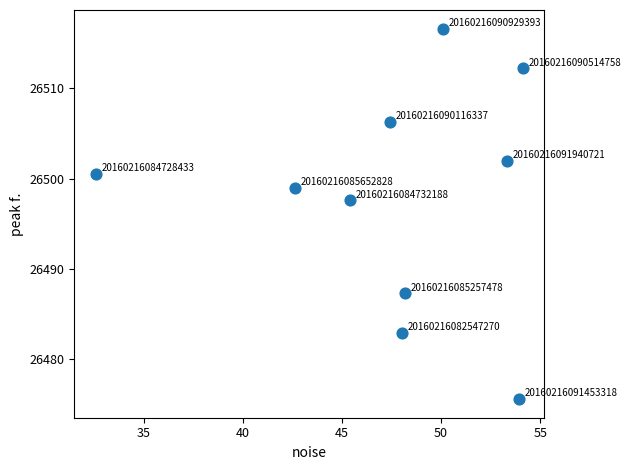

What Y value in the scatter plot is closest to 26496?

26497.6